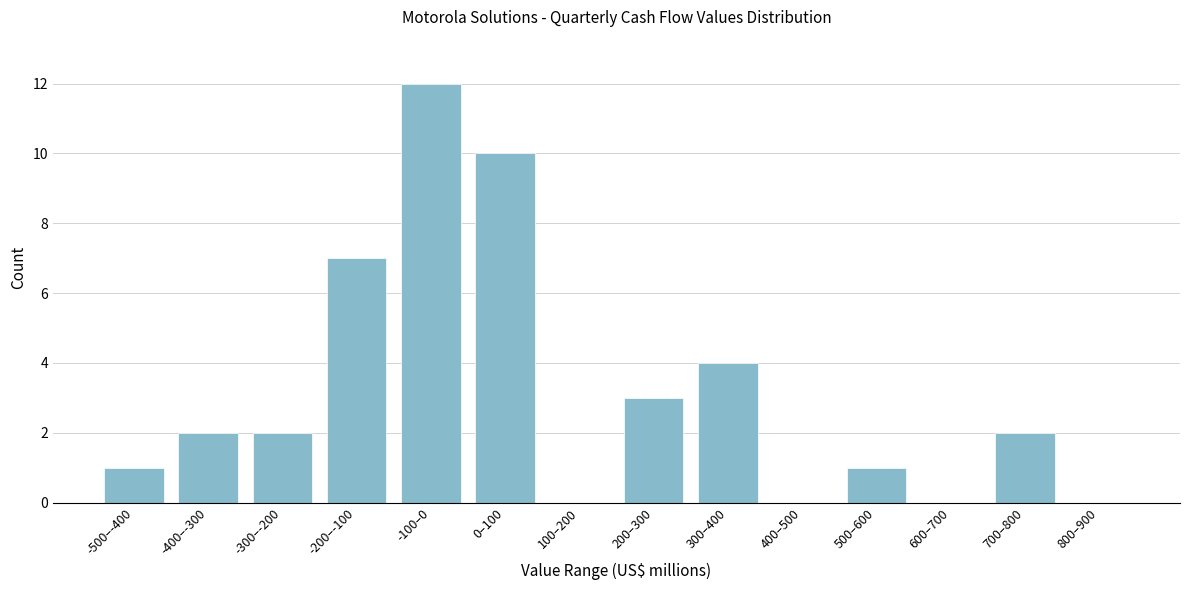

Reading left to right, transcribe all the data shown in this chart.

-500–-400=1	-400–-300=2	-300–-200=2	-200–-100=7	-100–0=12	0–100=10	100–200=0	200–300=3	300–400=4	400–500=0	500–600=1	600–700=0	700–800=2	800–900=0